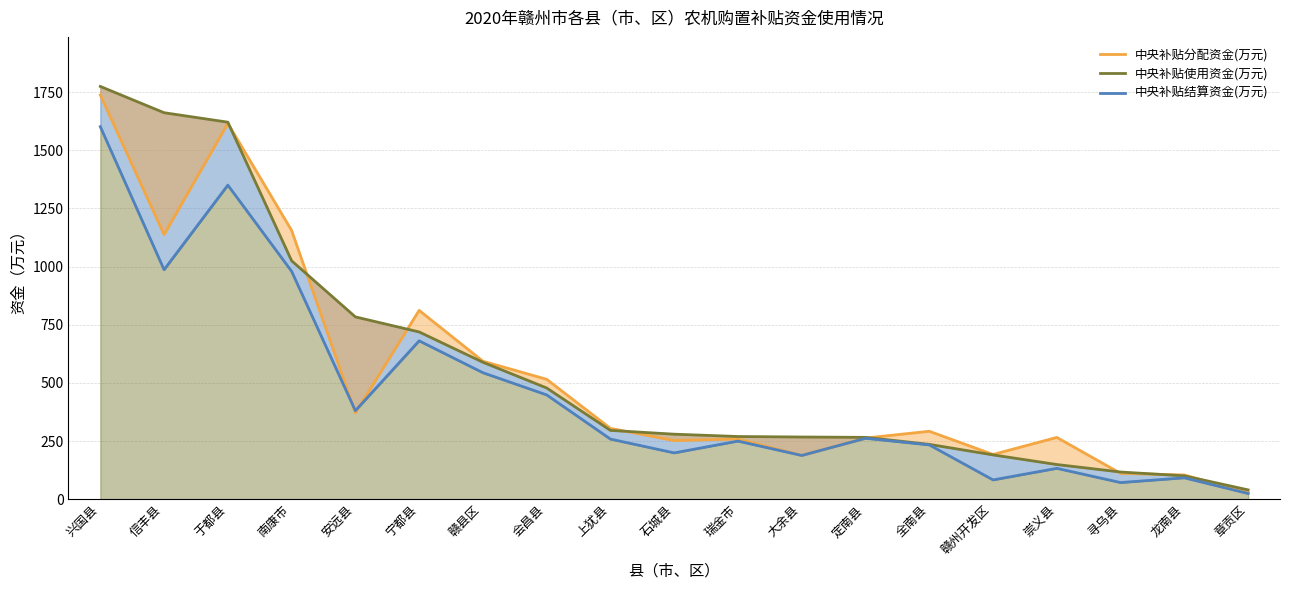

What are all the series names shown in the legend?

中央补贴分配资金(万元), 中央补贴使用资金(万元), 中央补贴结算资金(万元)